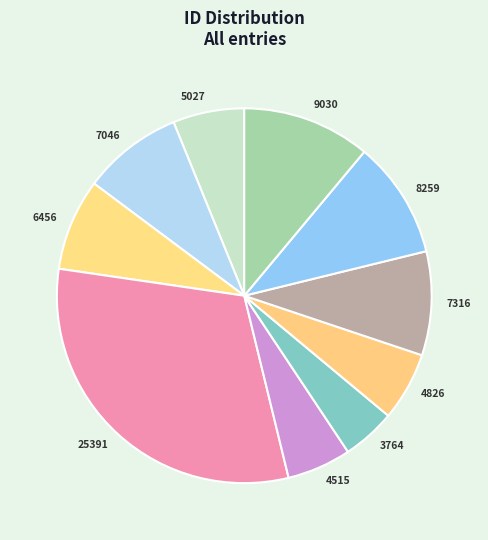

How many slices are in this pie chart?

10